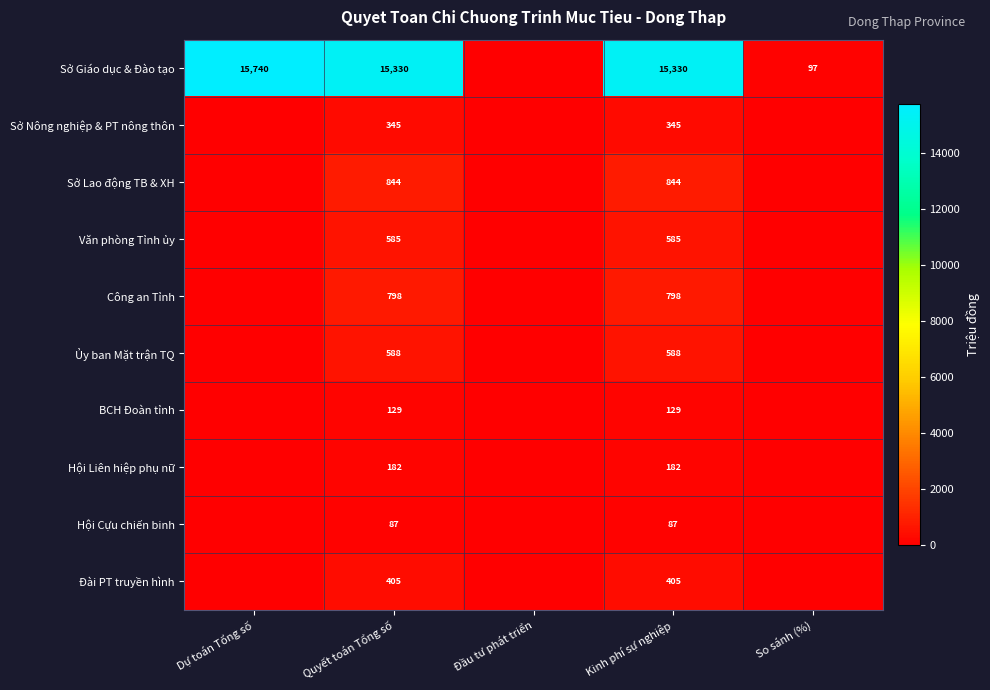

The value of Sở Lao động TB & XH at Quyết toán Tổng số is 844. True or false?

True